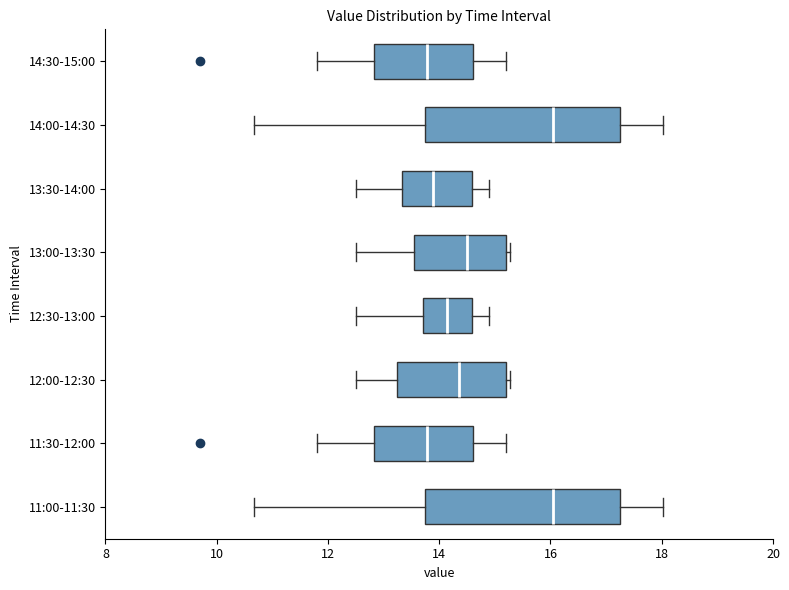

Reading bottom to top, read every box against the x-axis: the position of its median line, the range the box covers, and the ends of its whiskers. The values are not printed on the chart, so give them approximately, as read against the axis.

11:00-11:30: median 16.0, box 13.8 to 17.2, whiskers 10.6 to 18.0
11:30-12:00: median 13.8, box 12.8 to 14.6, whiskers 11.8 to 15.2
12:00-12:30: median 14.4, box 13.2 to 15.2, whiskers 12.6 to 15.2 (just right of the box's right edge)
12:30-13:00: median 14.2, box 13.8 to 14.6, whiskers 12.6 to 15.0
13:00-13:30: median 14.6, box 13.6 to 15.2, whiskers 12.6 to 15.2 (just right of the box's right edge)
13:30-14:00: median 13.8, box 13.4 to 14.6, whiskers 12.6 to 15.0
14:00-14:30: median 16.0, box 13.8 to 17.2, whiskers 10.6 to 18.0
14:30-15:00: median 13.8, box 12.8 to 14.6, whiskers 11.8 to 15.2